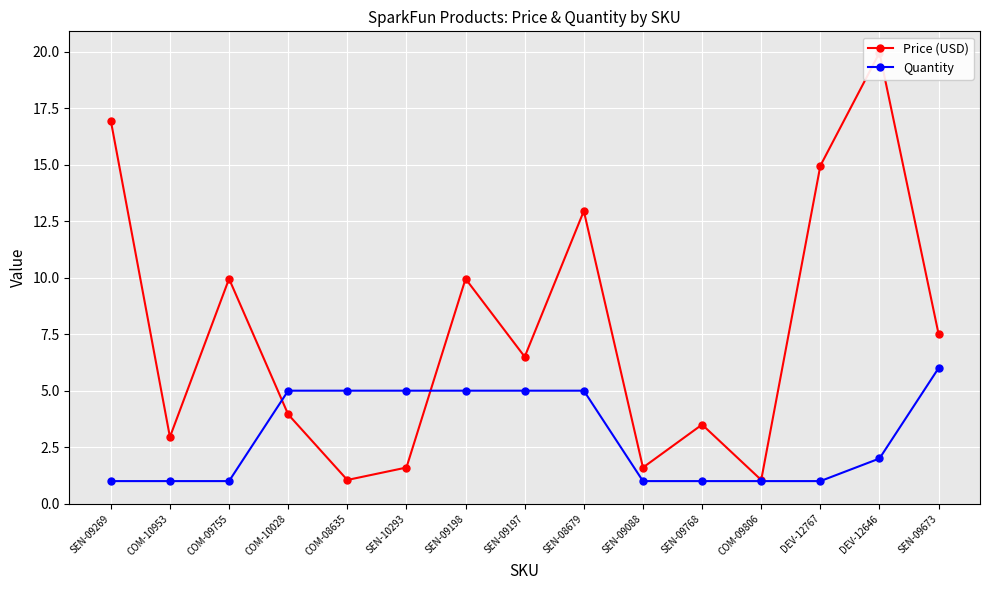

What is the value of the Price (USD) point at the 5th from the left?

1.1